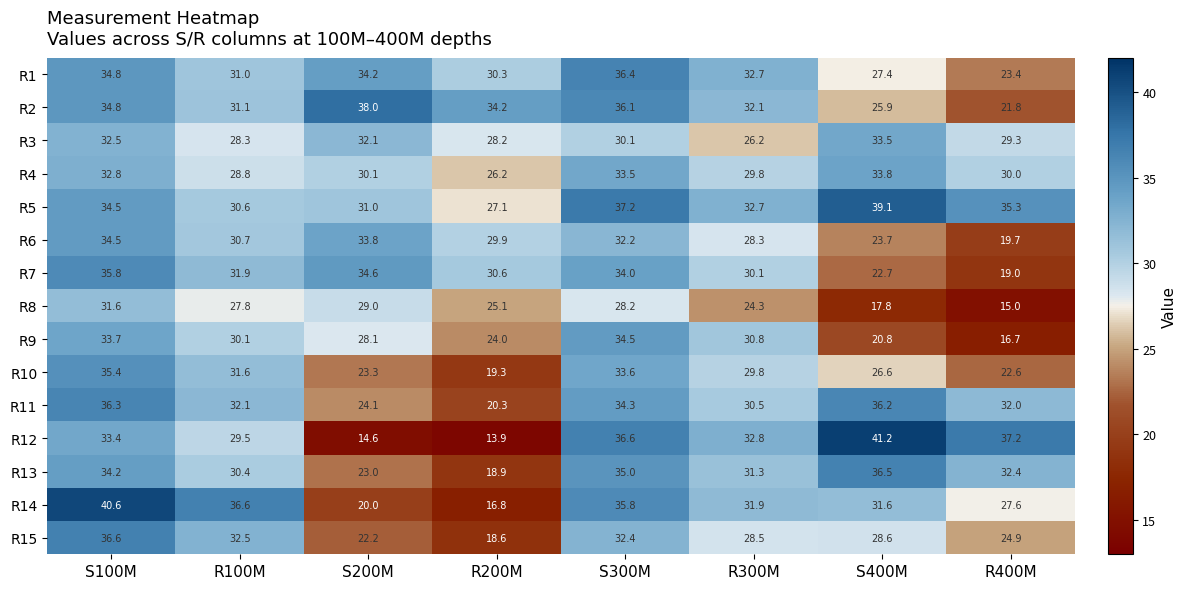

At R400M, list the series in order from largest to smallest.

R12, R5, R13, R11, R4, R3, R14, R15, R1, R10, R2, R6, R7, R9, R8